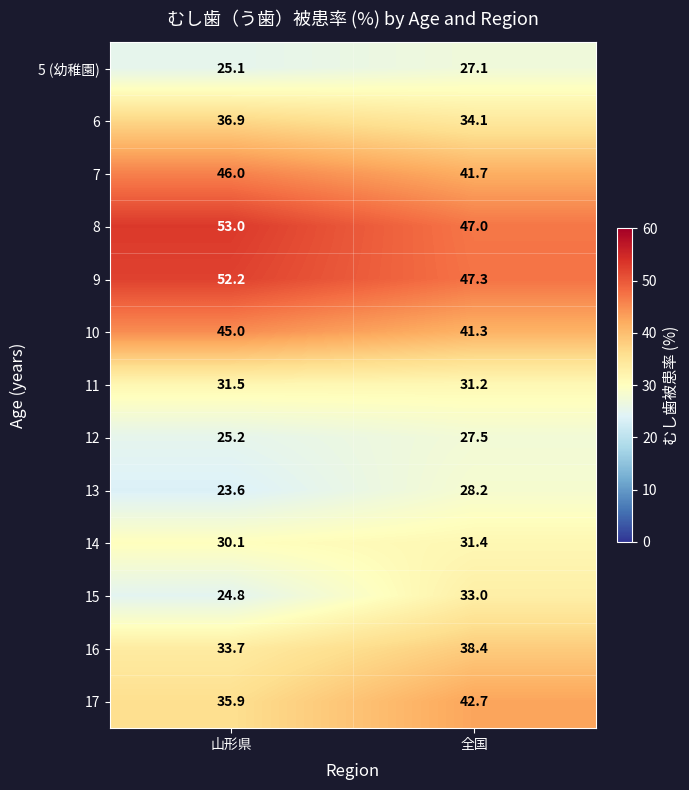

Which series has the largest total across all categories?

8